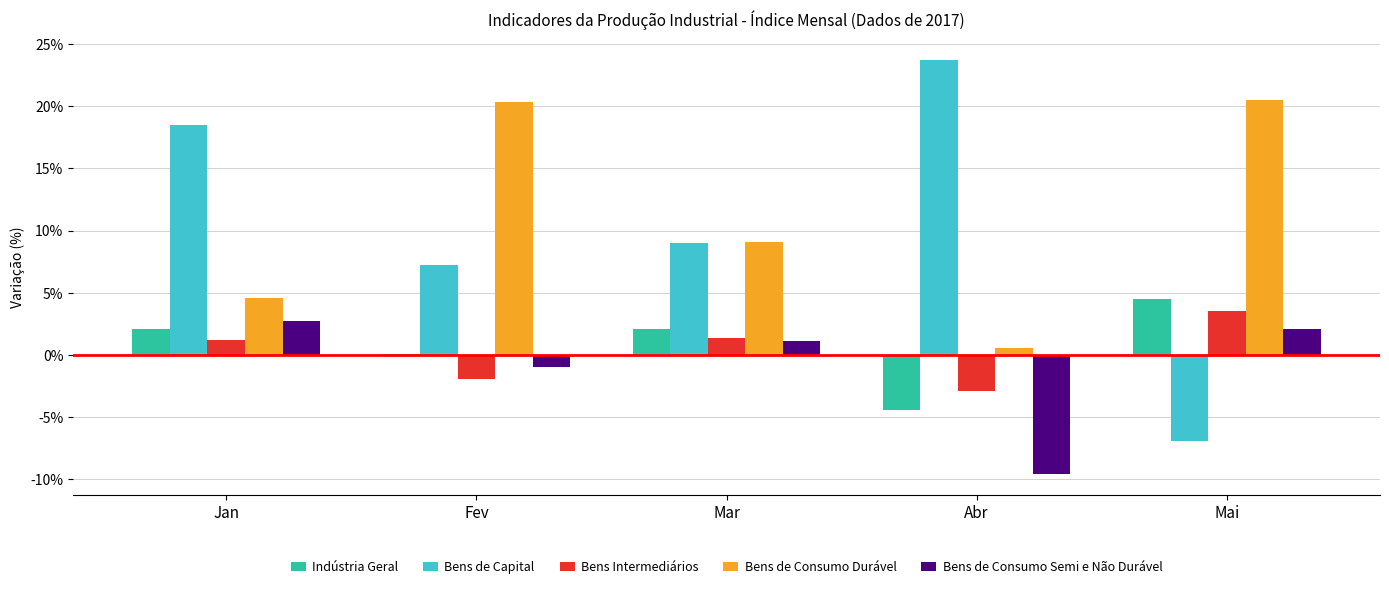

Where is Bens de Consumo Durável nearest to the value 10?

Mar